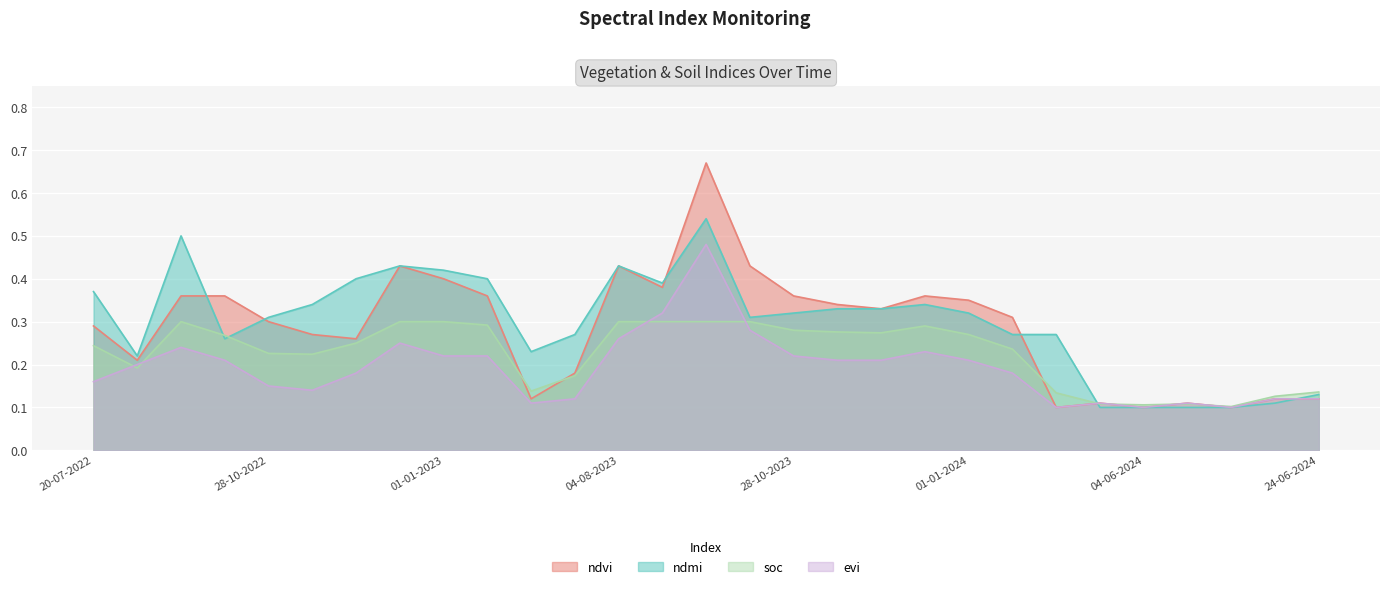

At how many categories does at least one series exceed 0?

29